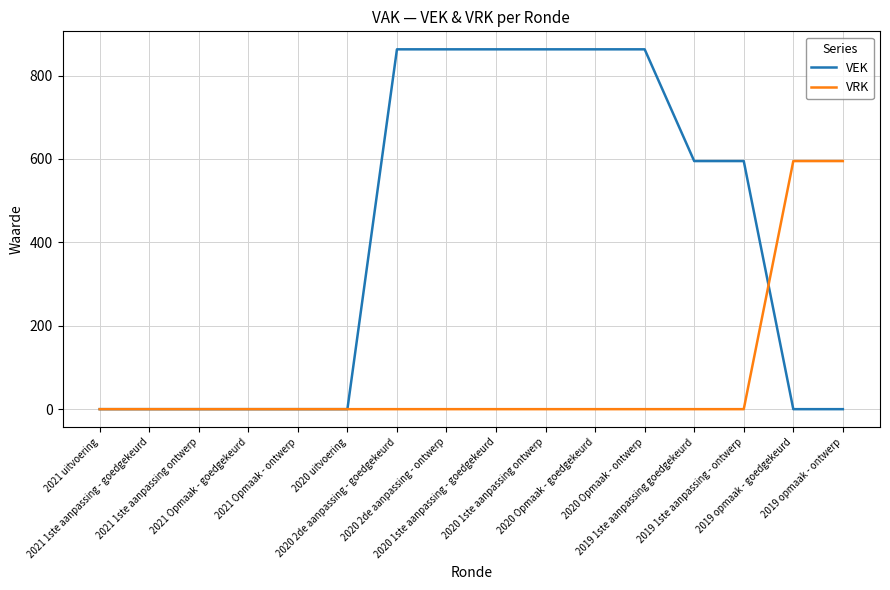

What is the difference between the maximum and minimum values in the VEK series?

863